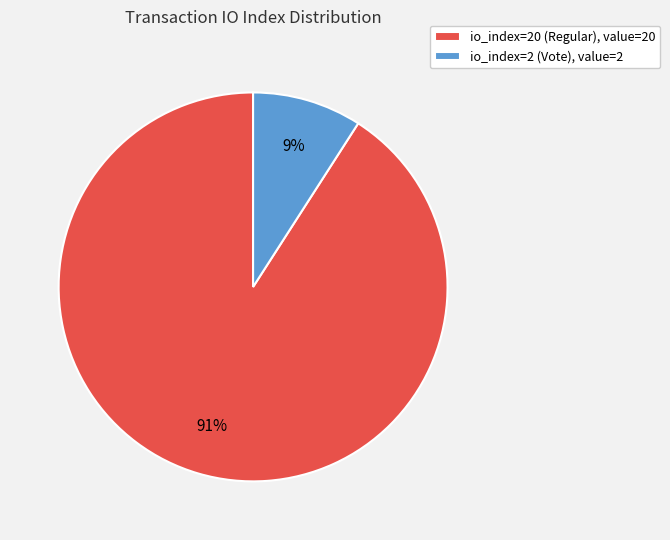

Which slice is the smallest?

io_index=2 (Vote)